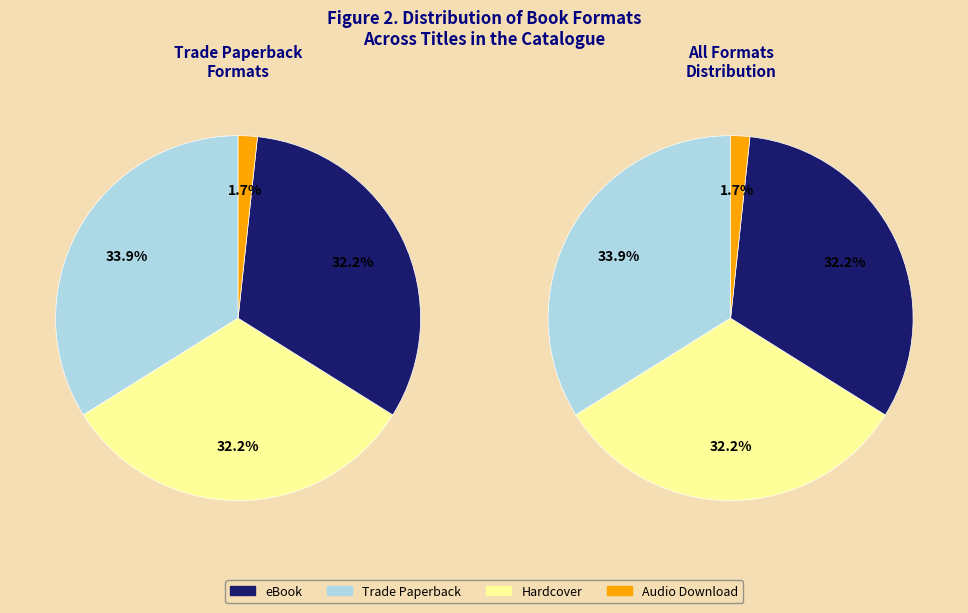

Which slice is the largest?

Trade Paperback